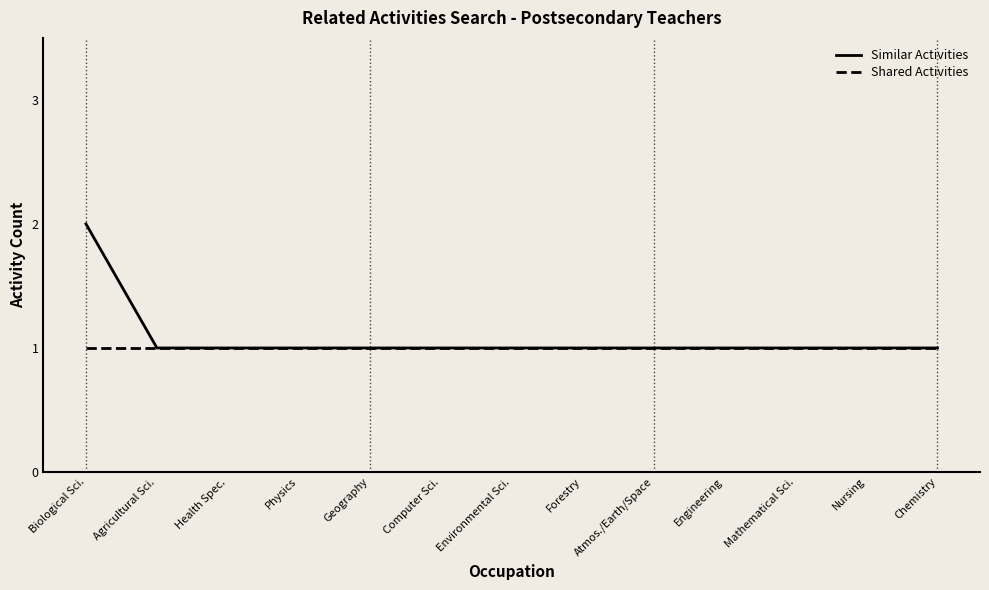

Count the number of data series in this chart.

2